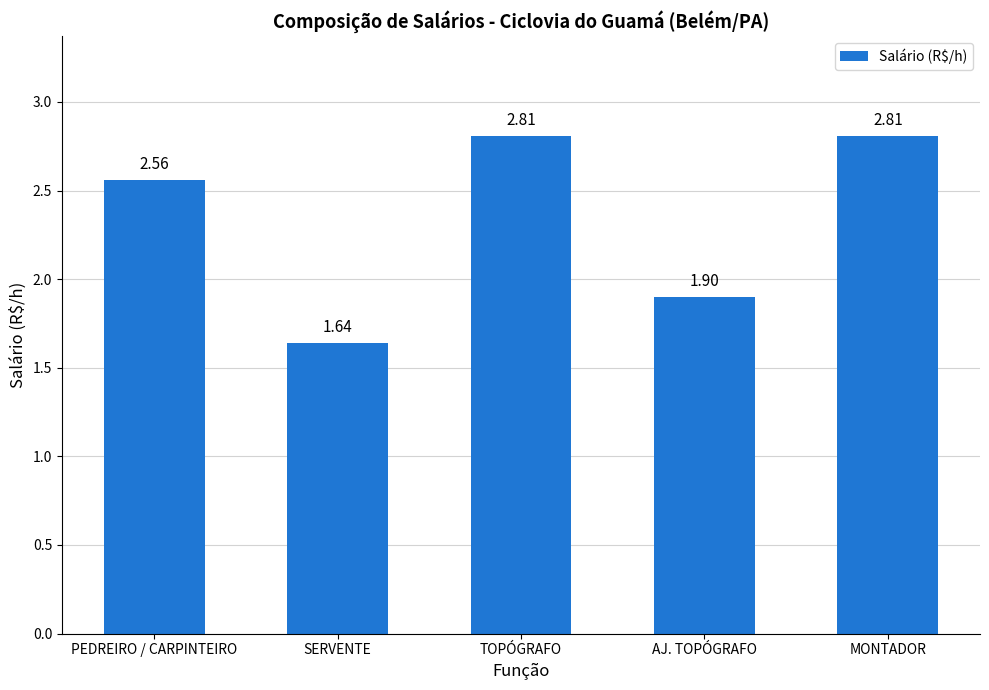

What is the sum of all values?

11.7